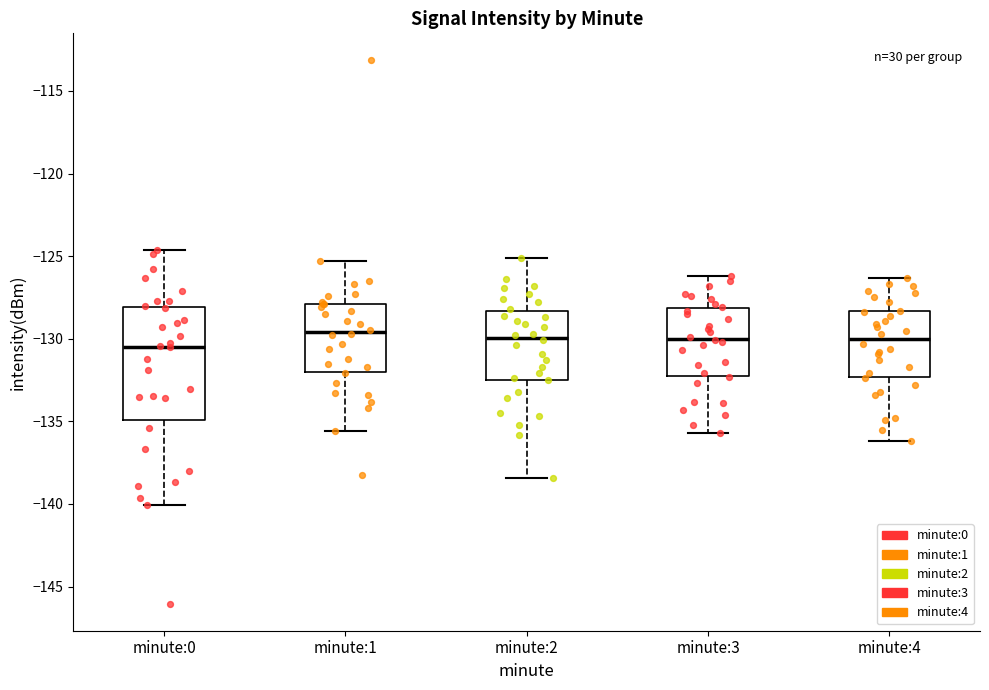

Where is the upper edge of the box for minute:3 on the y-axis? The values are not printed on the chart, so give them approximately, as read against the axis.

-128.0